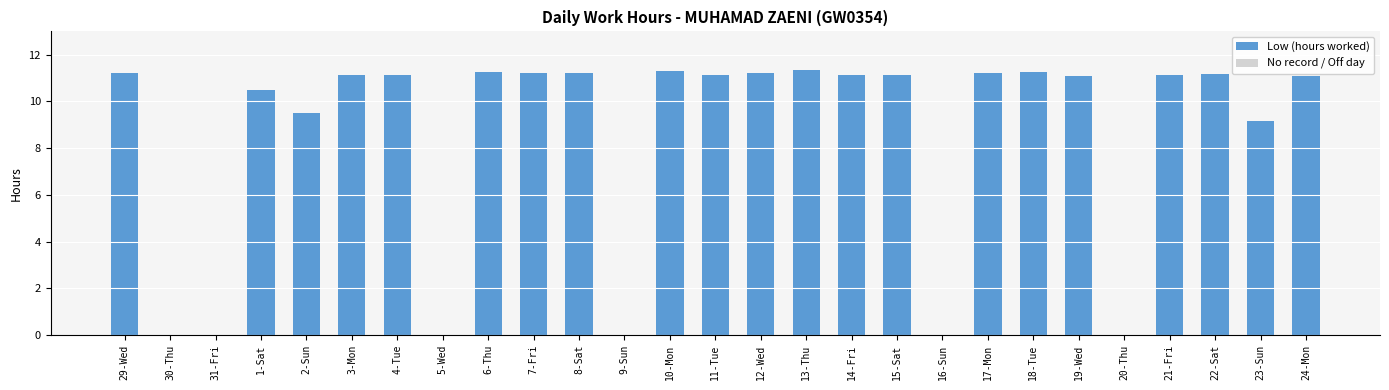

Where is the data nearest to the value 5?

23-Sun